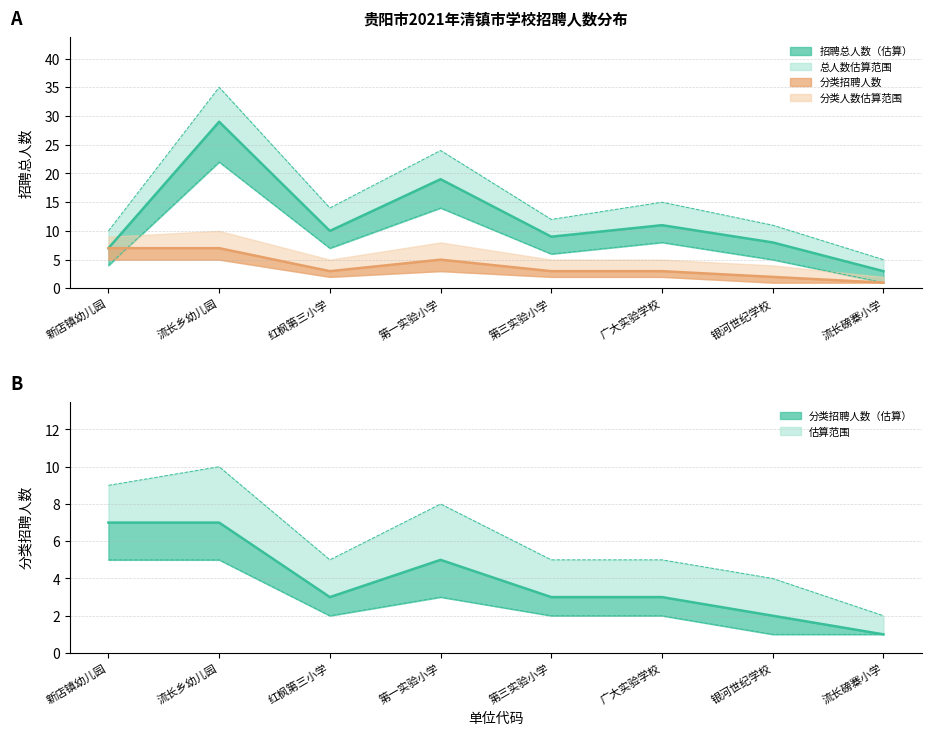

Read the 分类招聘人数_upper value at 红枫第三小学.

5